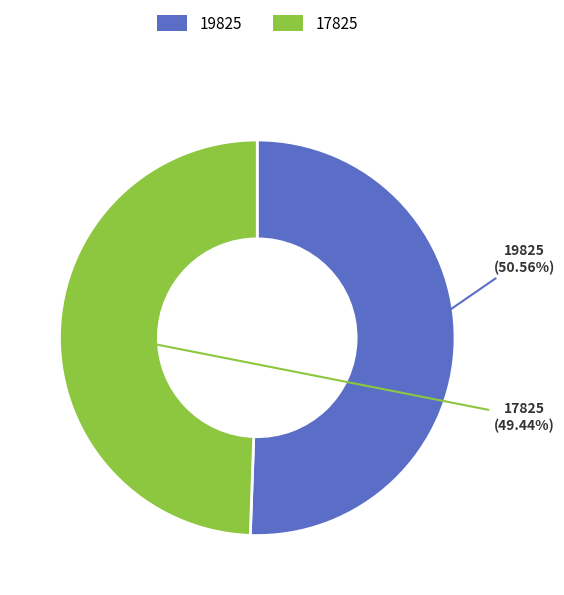

What percentage is NOT represented by 19825?

49.4%